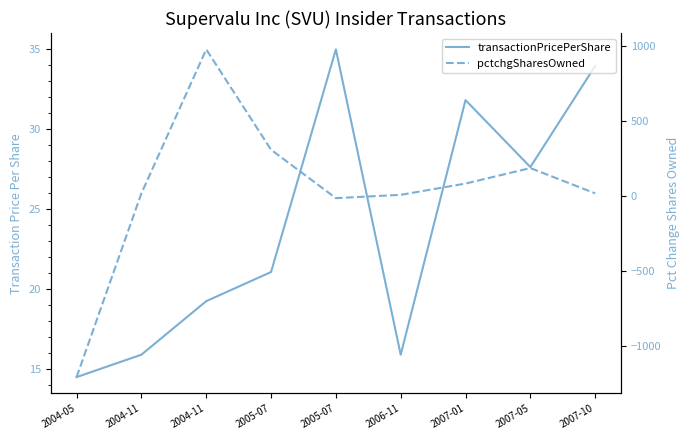

The pctchgSharesOwned series shows 975.0 at 2004-11. True or false?

True